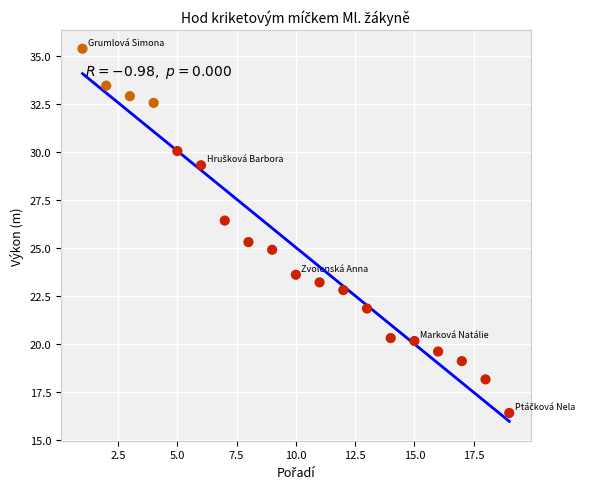

What is the range of X values (max minus min)?

18.0